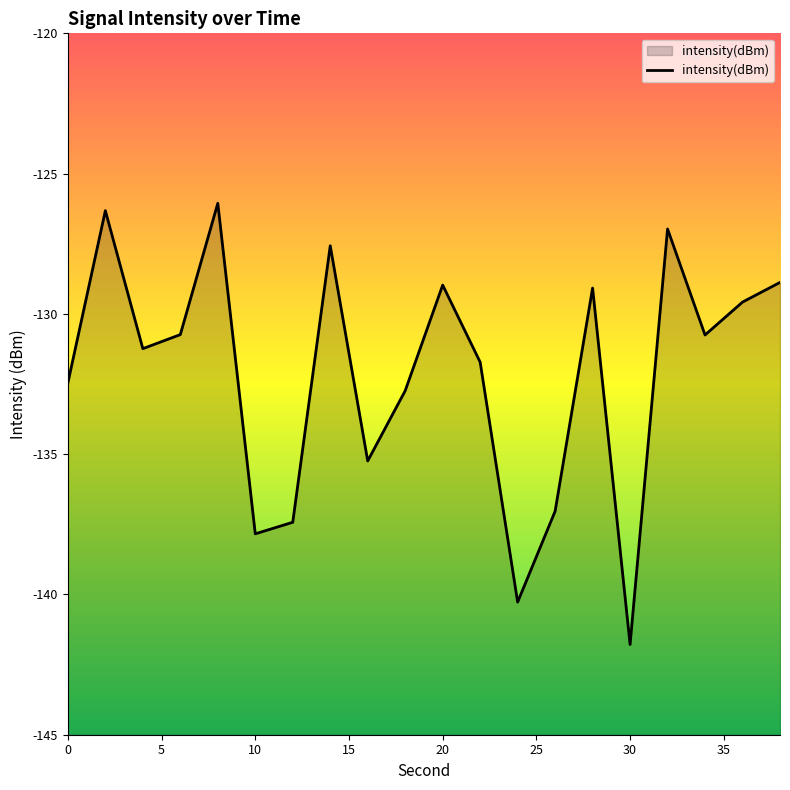

What is the sum of all values?

-2642.7